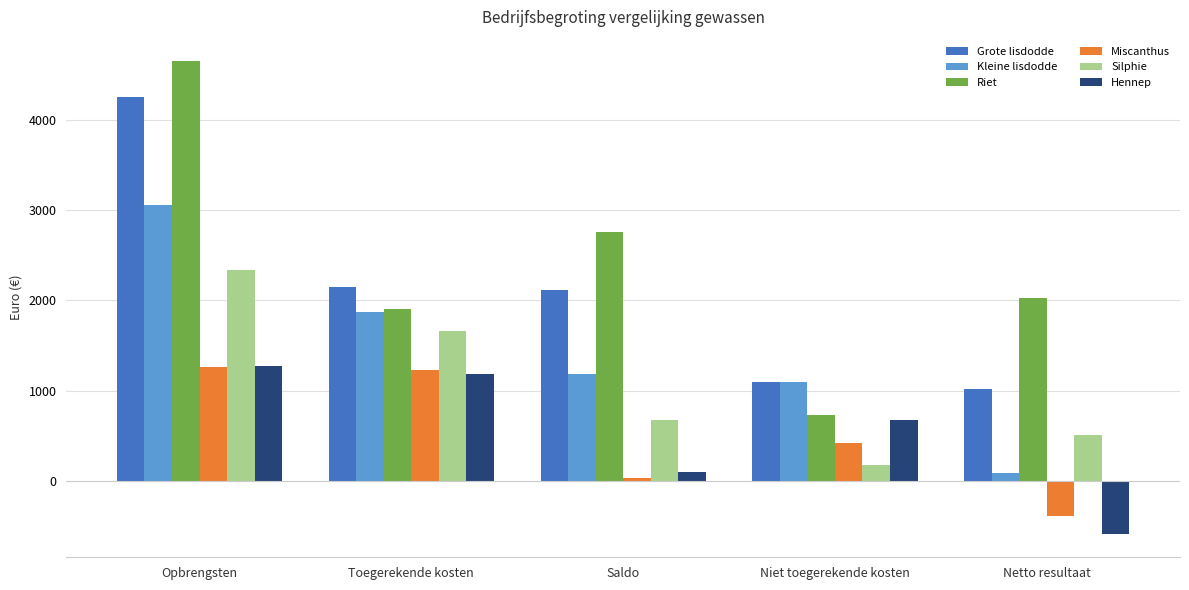

Reading left to right, what are all the values shown in this chart?

Grote lisdodde: Opbrengsten=4262.9	Toegerekende kosten=2150.4	Saldo=2112.5	Niet toegerekende kosten=1099.8	Netto resultaat=1012.8
Kleine lisdodde: Opbrengsten=3062.9	Toegerekende kosten=1875.4	Saldo=1187.5	Niet toegerekende kosten=1099.8	Netto resultaat=87.8
Riet: Opbrengsten=4662.9	Toegerekende kosten=1906.0	Saldo=2756.9	Niet toegerekende kosten=728.8	Netto resultaat=2028.1
Miscanthus: Opbrengsten=1262.9	Toegerekende kosten=1230.2	Saldo=32.8	Niet toegerekende kosten=420.5	Netto resultaat=-387.8
Silphie: Opbrengsten=2332.9	Toegerekende kosten=1657.2	Saldo=675.8	Niet toegerekende kosten=170.8	Netto resultaat=505.0
Hennep: Opbrengsten=1270.9	Toegerekende kosten=1179.6	Saldo=91.3	Niet toegerekende kosten=678.6	Netto resultaat=-587.2